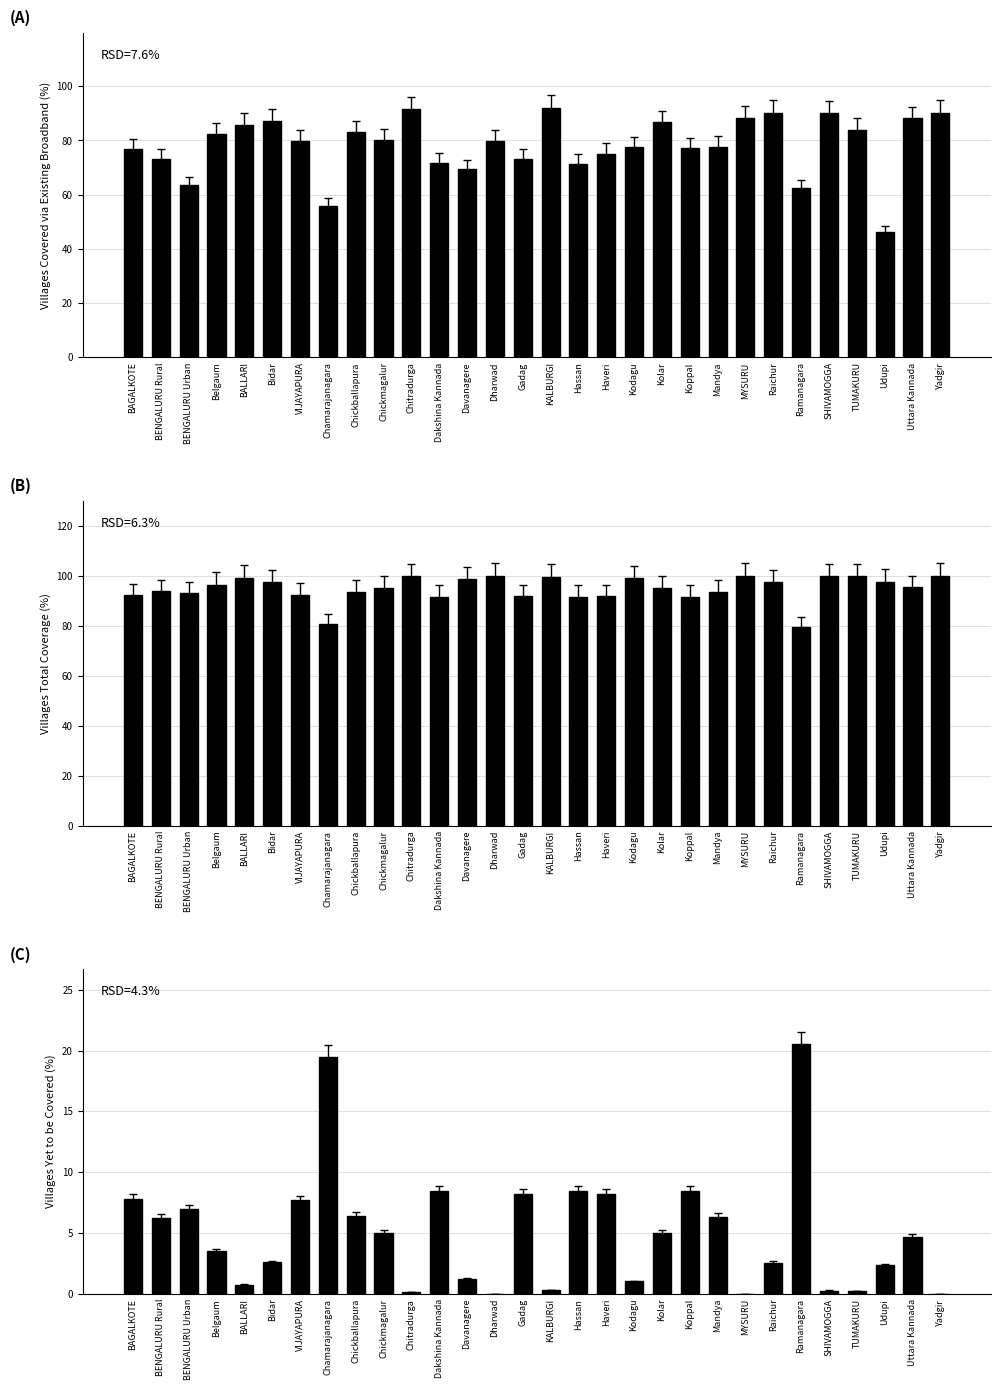

Which has a higher value, BAGALKOTE or Chitradurga?

Chitradurga